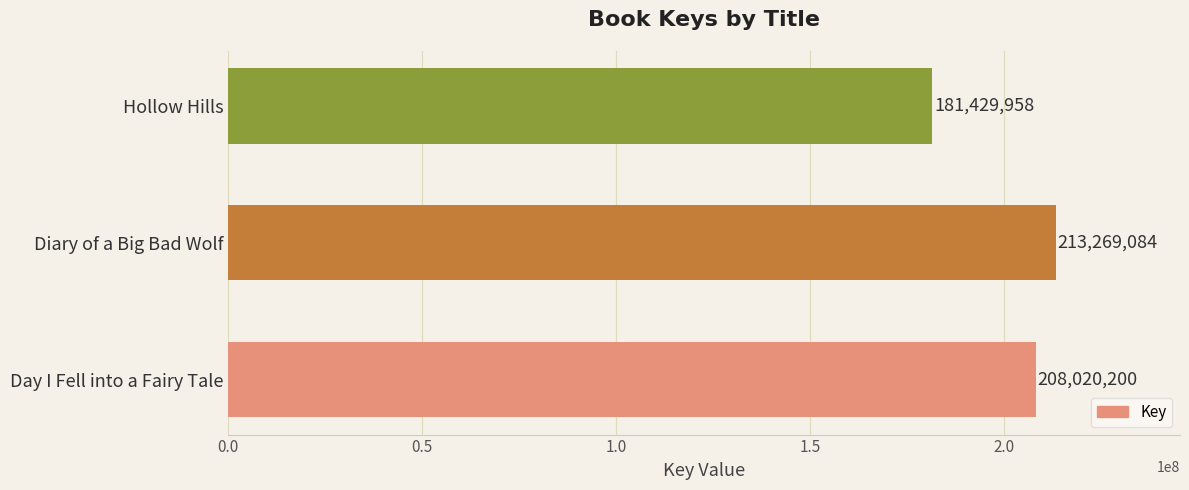

Between Hollow Hills and Diary of a Big Bad Wolf, which is larger?

Diary of a Big Bad Wolf